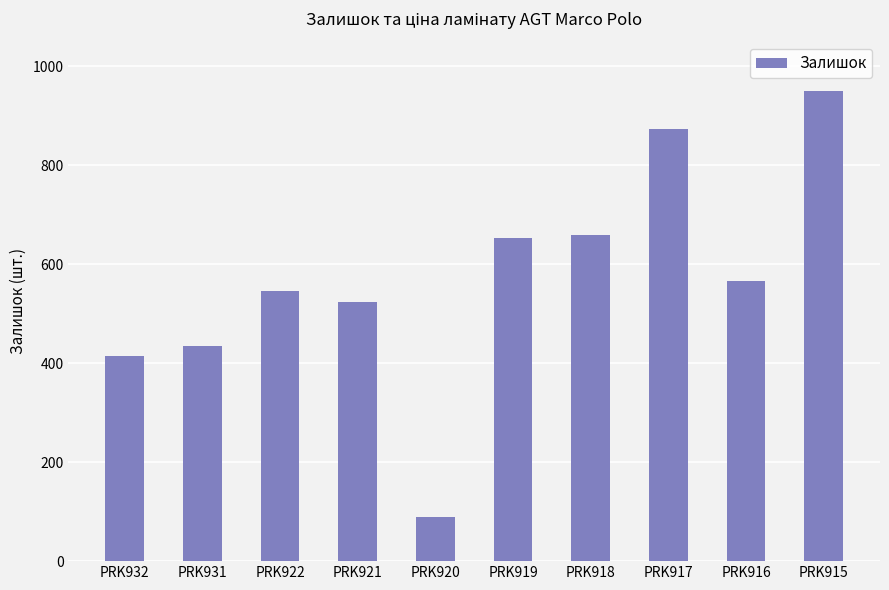

What is the difference between the values at PRK916 and PRK931?

132